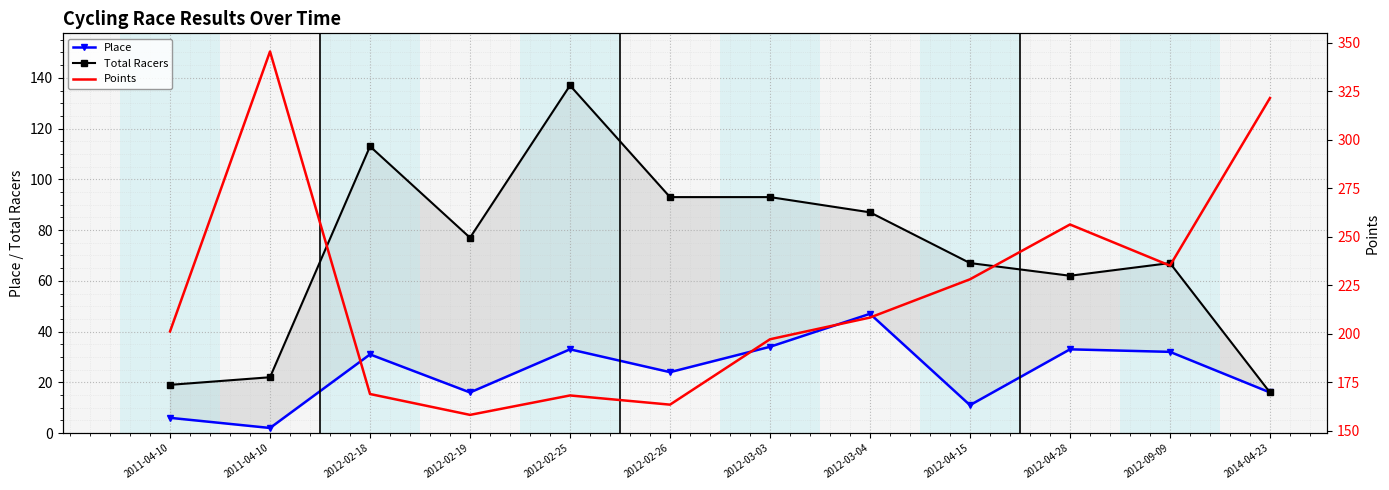

The value of Place at 2011-04-10 is 6.0. True or false?

True